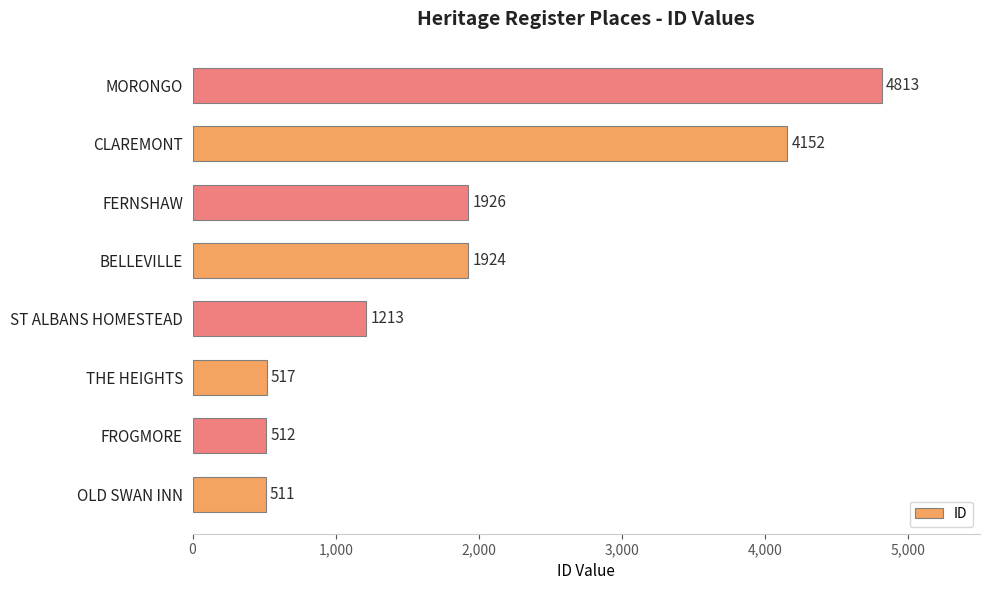

Reading bottom to top, list all the values displayed in this chart.

511	512	517	1213	1924	1926	4152	4813